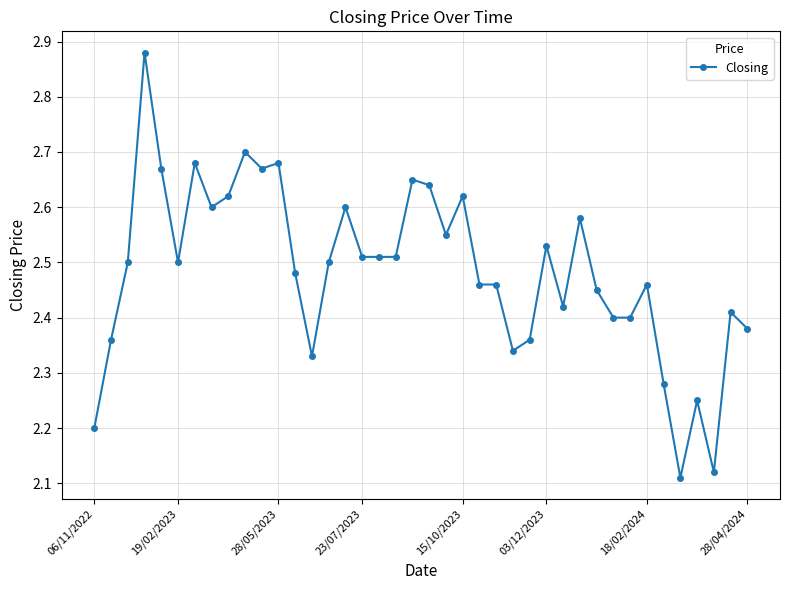

How many values are between 2 and 3?

40